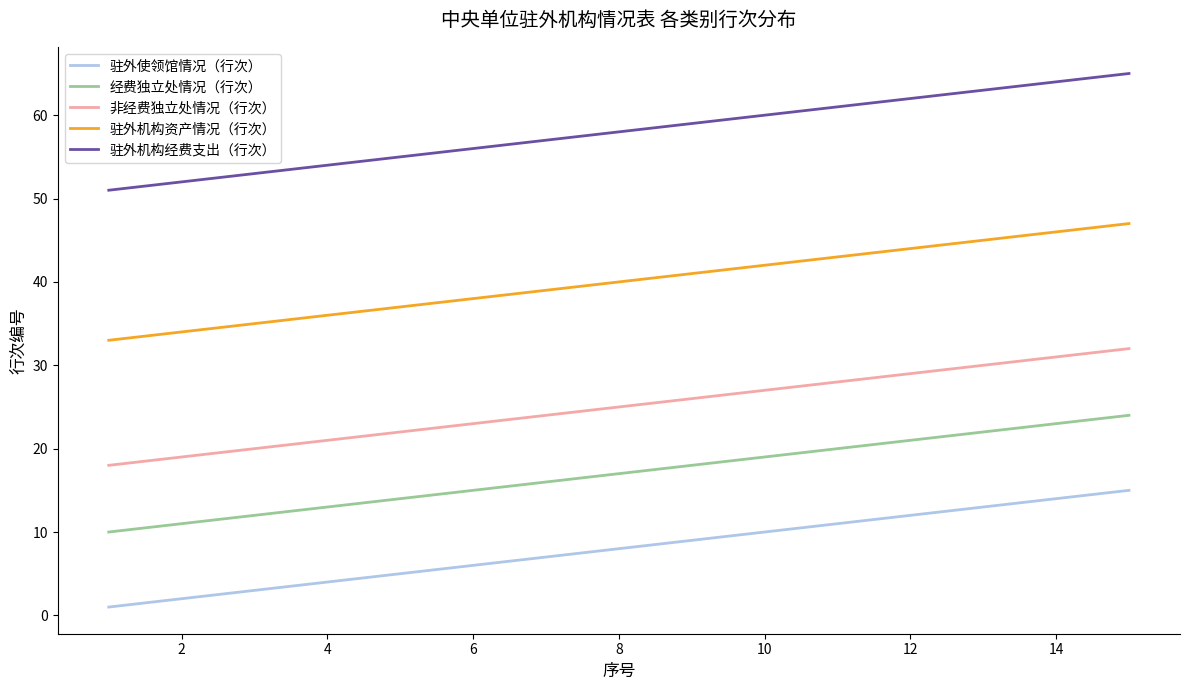

What is the difference between the maximum and minimum values in the 经费独立处情况（行次） series?

14